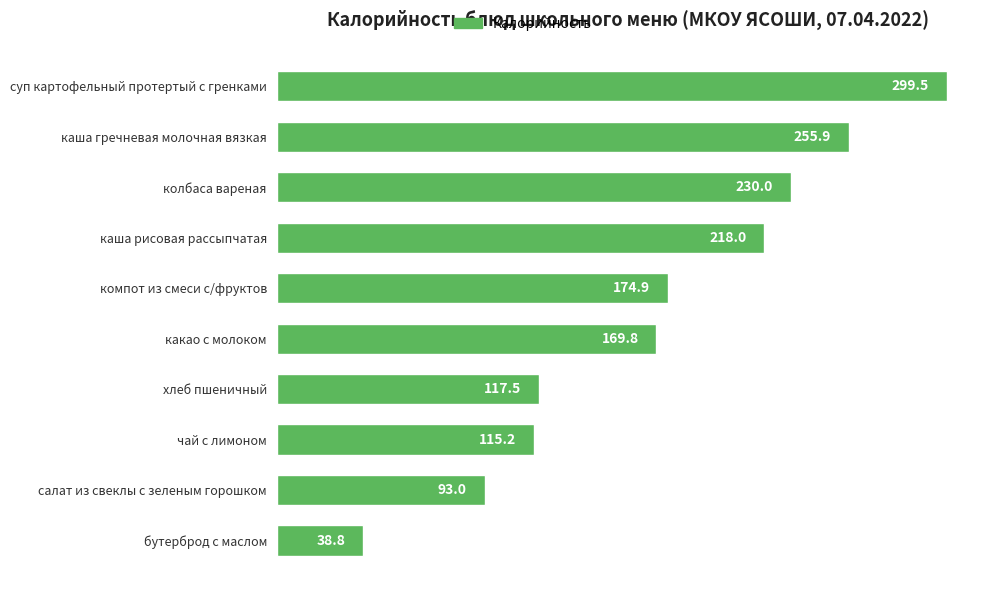

Does the chart contain any negative values?

No